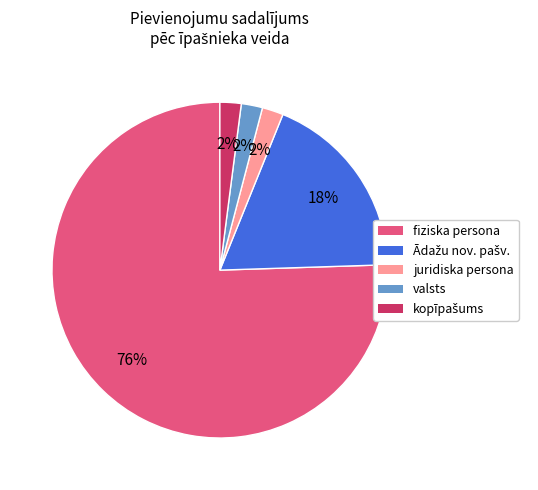

How many slices are in this pie chart?

5